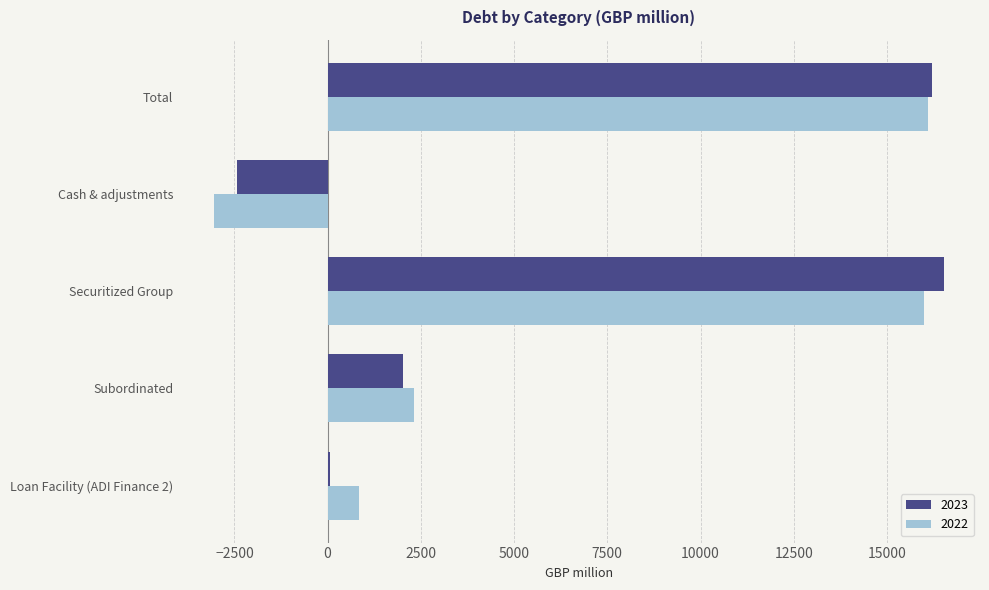

Which series has the largest range (max minus min)?

2022